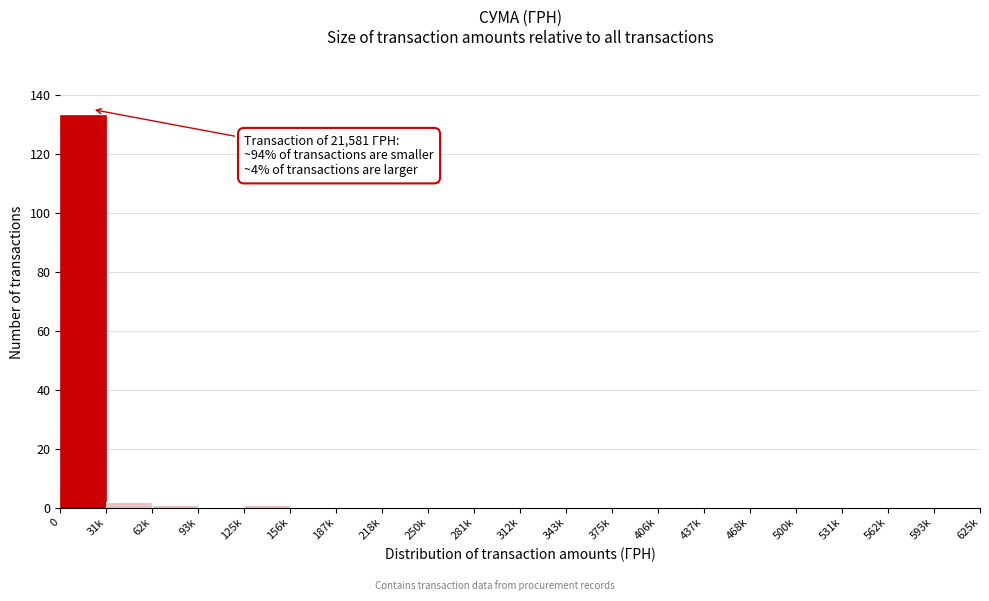

Reading right to left, transcribe all the data shown in this chart.

593k=0	562k=0	531k=0	500k=0	468k=0	437k=0	406k=0	375k=0	343k=0	312k=0	281k=0	250k=0	218k=0	187k=0	156k=0	125k=1	93k=0	62k=1	31k=2	0=133